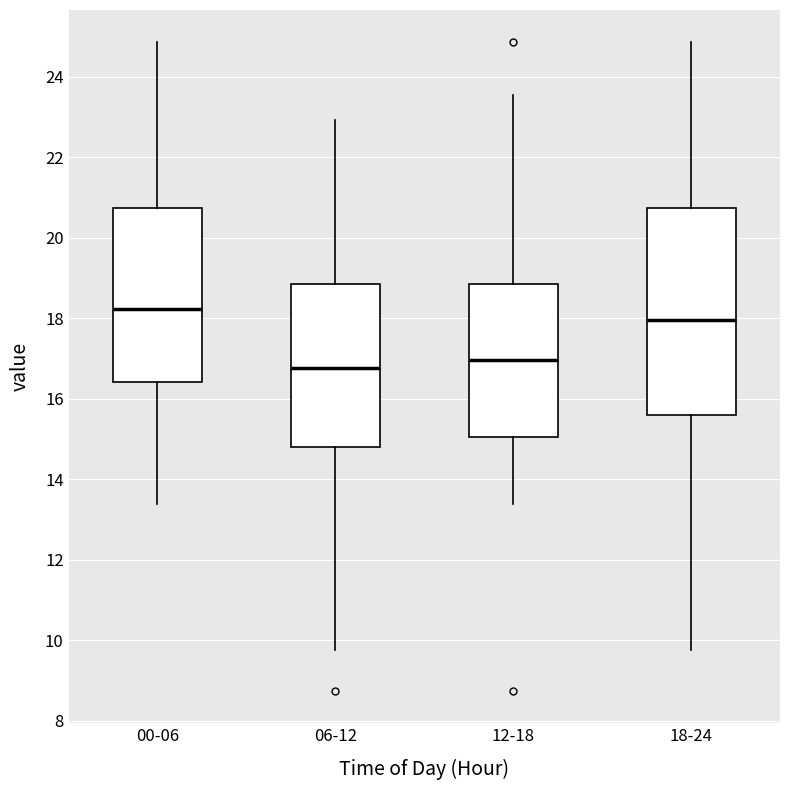

Reading left to right, transcribe this box plot: for each box, give where its median line is, the range the box spans, and where its two whiskers end, as read against the y-axis. The values are not printed on the chart, so give them approximately, as read against the axis.

00-06: median 18.2, box 16.4 to 20.8, whiskers 13.4 to 24.8
06-12: median 16.8, box 14.8 to 18.8, whiskers 9.8 to 23.0
12-18: median 17.0, box 15.0 to 18.8, whiskers 13.4 to 23.6
18-24: median 18.0, box 15.6 to 20.8, whiskers 9.8 to 24.8